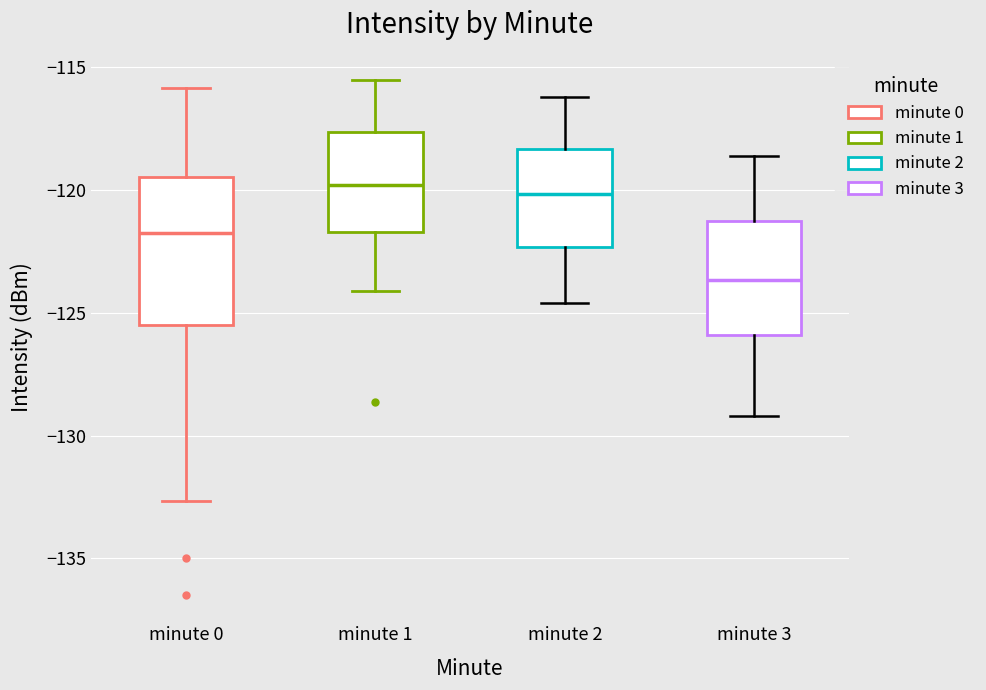

Where does the upper whisker of the box for minute 1 end on the y-axis? The values are not printed on the chart, so give them approximately, as read against the axis.

-115.5